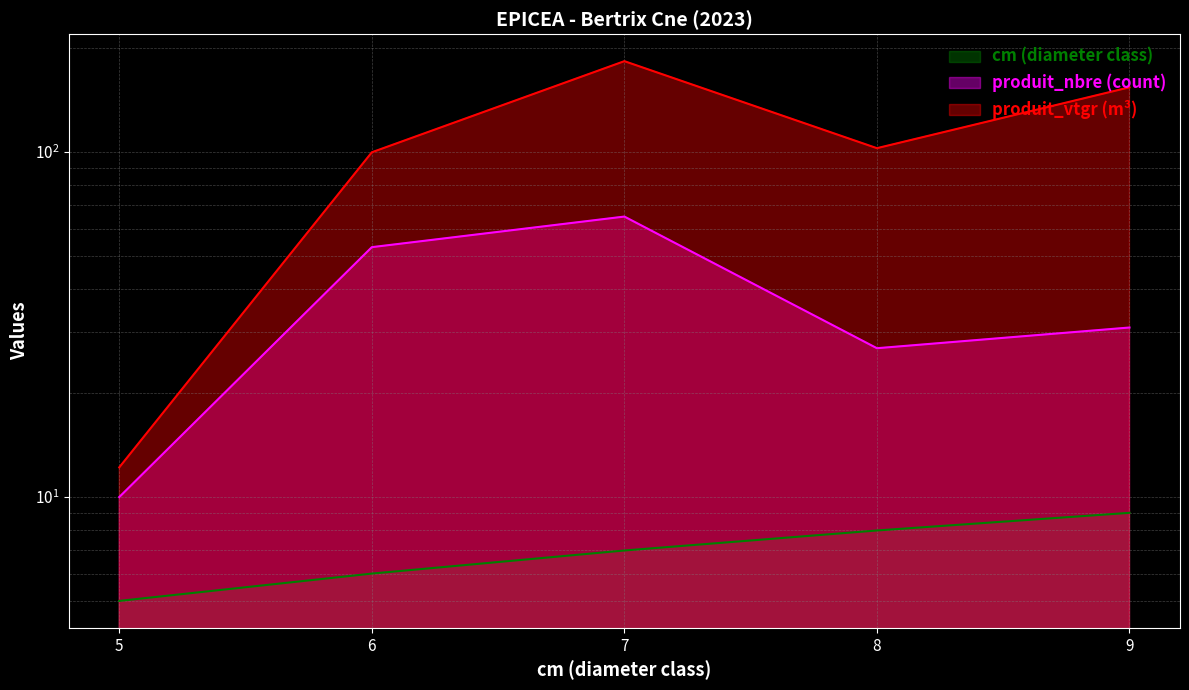

Rank the series at 8 from highest to lowest value.

produit_vtgr, produit_nbre, cm